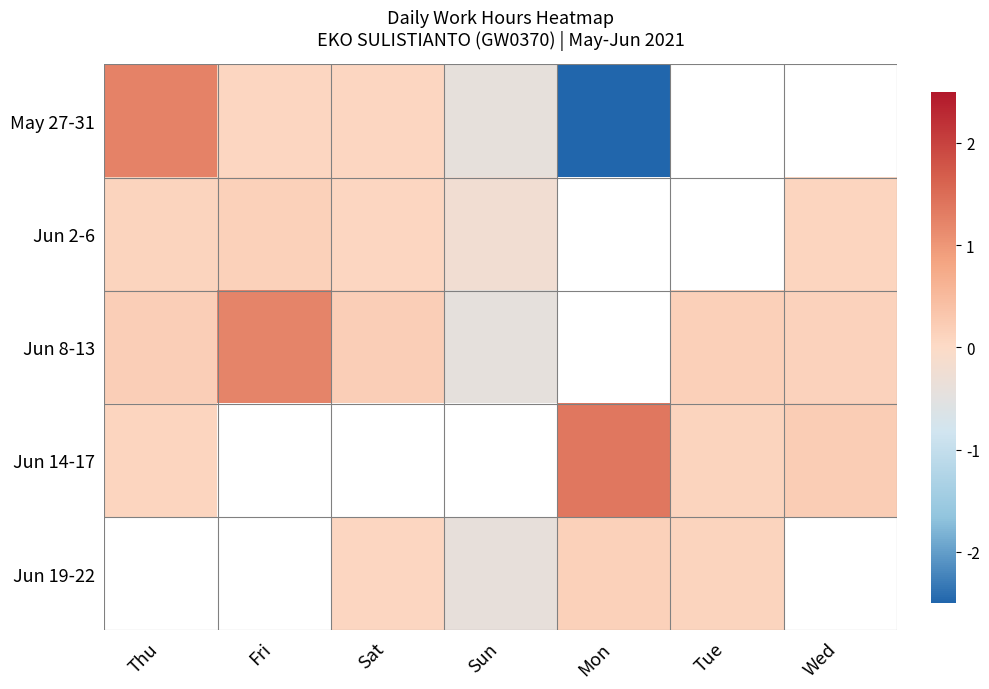

What is the difference between the maximum and minimum values in the Jun 14-17 series?

1.3